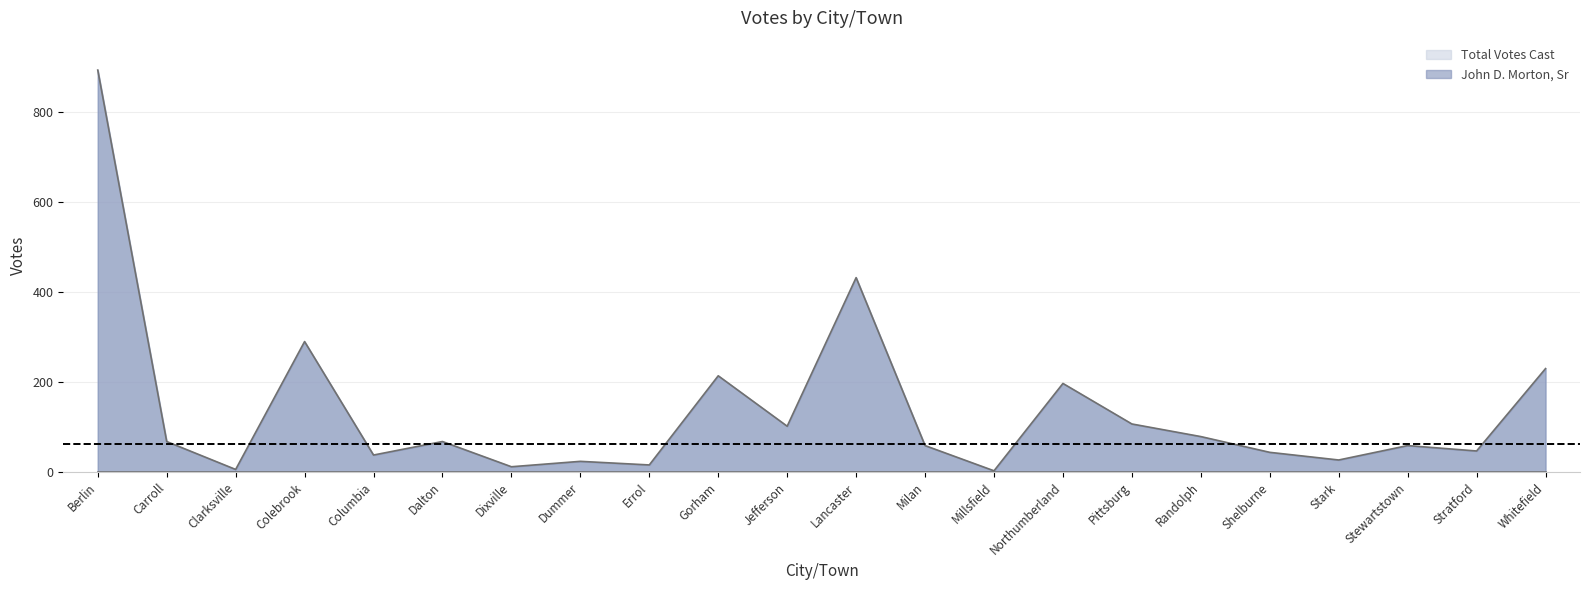

Which label corresponds to the largest value in the chart?

Berlin